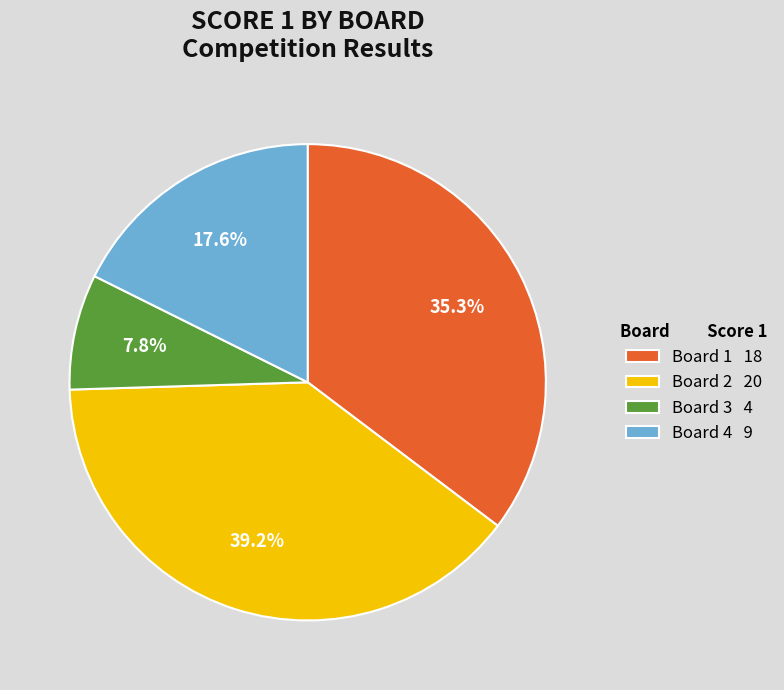

To the nearest percent, what portion does Board 4 represent?

18%